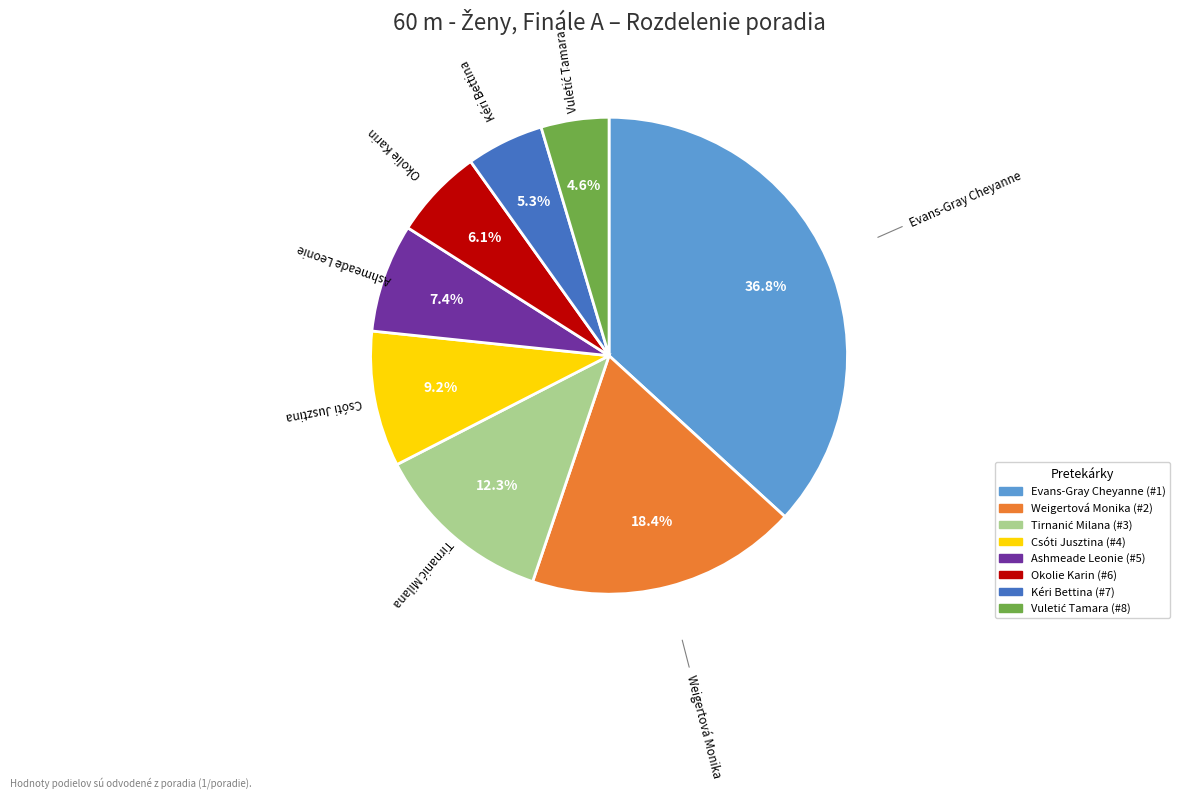

What is the ratio of the value at Weigertová Monika to the value at Ashmeade Leonie?

2.5